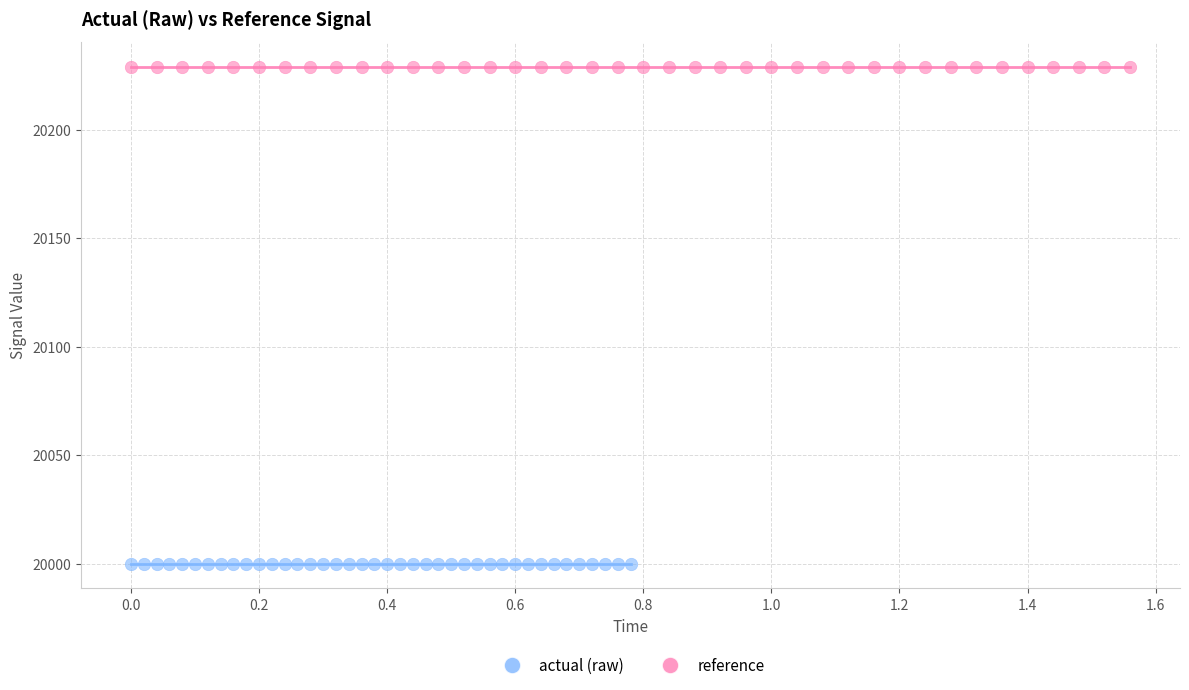

Which series reaches the minimum Y coordinate?

actual (raw)